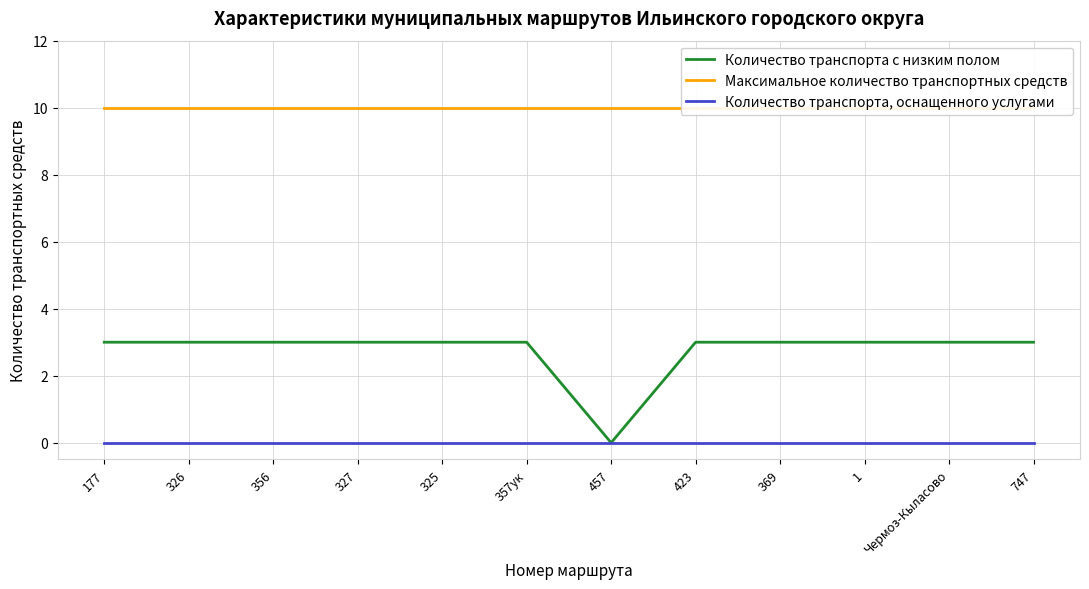

Rank the categories by Максимальное количество транспортных средств value from highest to lowest.

177, 326, 356, 327, 325, 357ук, 457, 423, 369, 1, Чермоз-Кыласово, 747